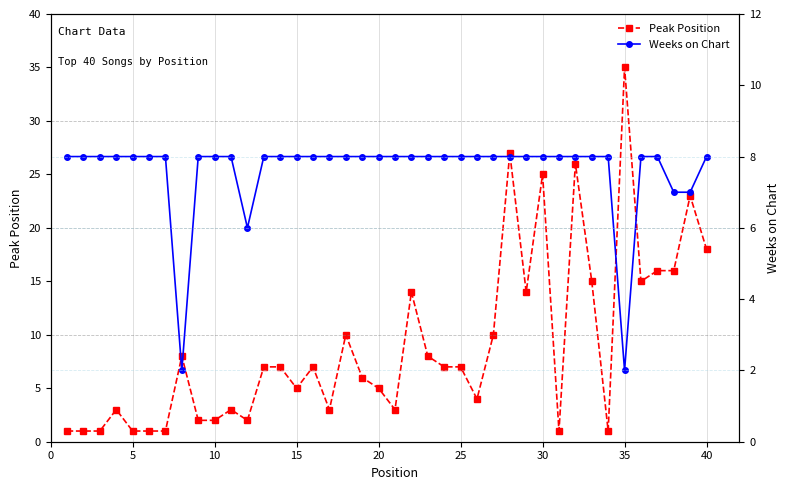

List the series in order of their peak value, lowest first.

Weeks on Chart, Peak Position